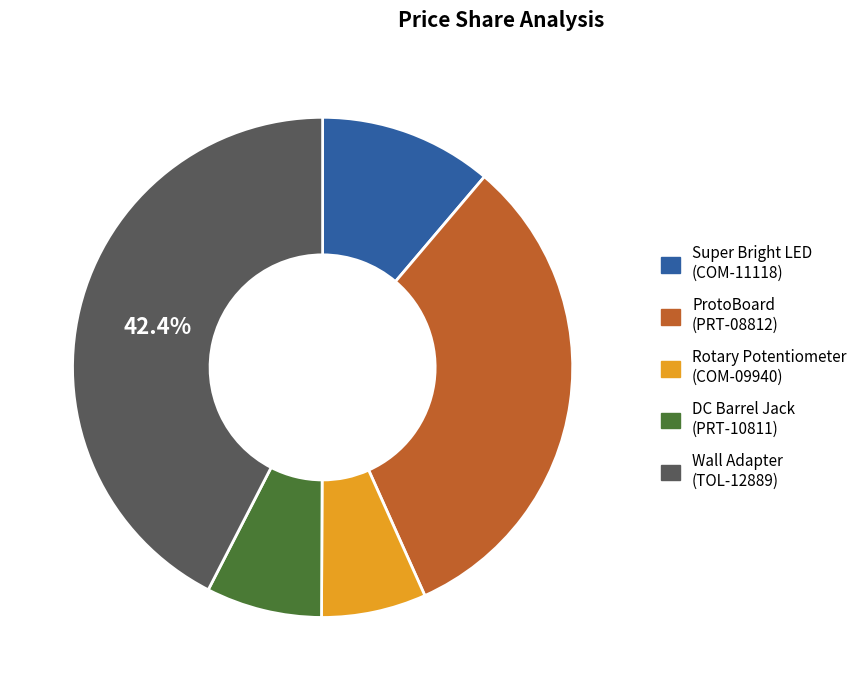

Does any single category account for the majority?

No